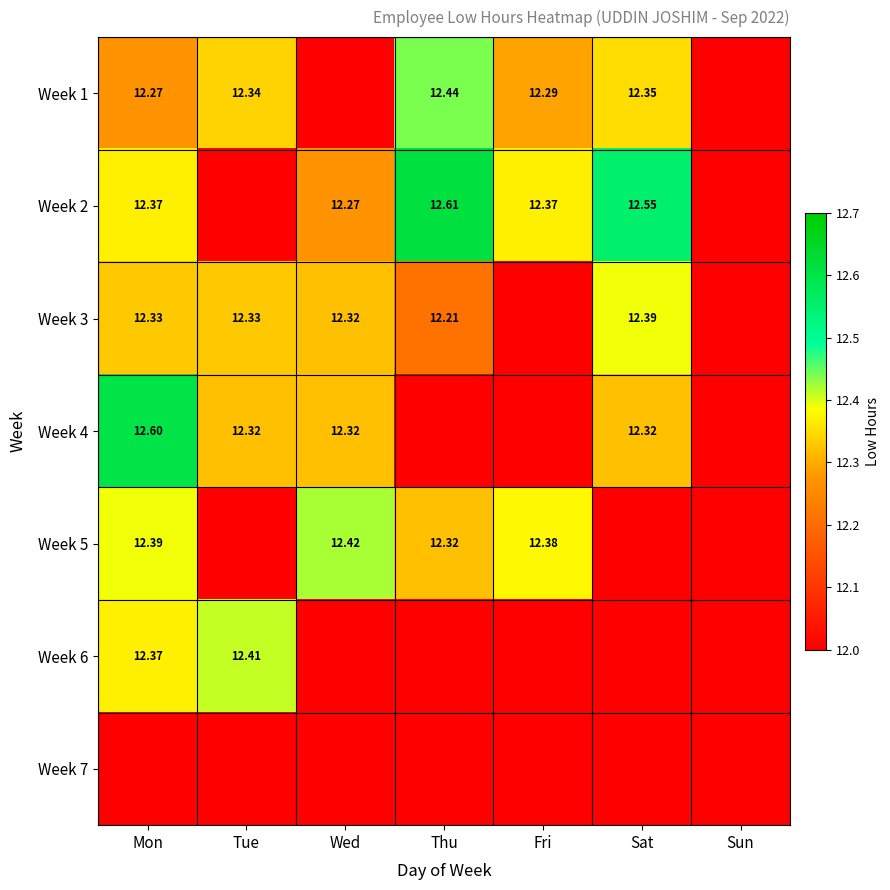

Between Wed and Thu, which series saw the biggest shift?

Week 2